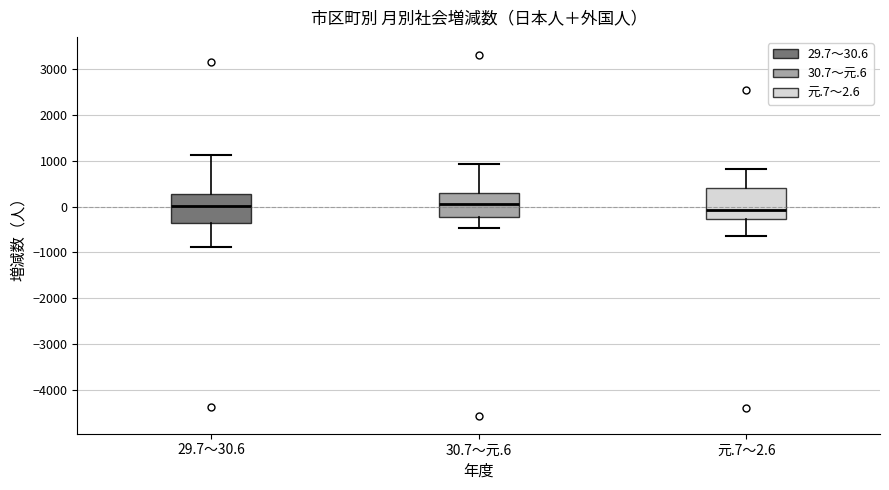

Where does the median line of the box for 29.7～30.6 sit on the y-axis? The values are not printed on the chart, so give them approximately, as read against the axis.

0